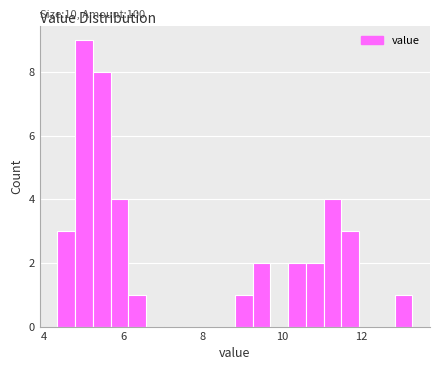

Around what value on the x-axis is the tallest bar? Give the approximate position of its centre, as read against the axis.

5.0